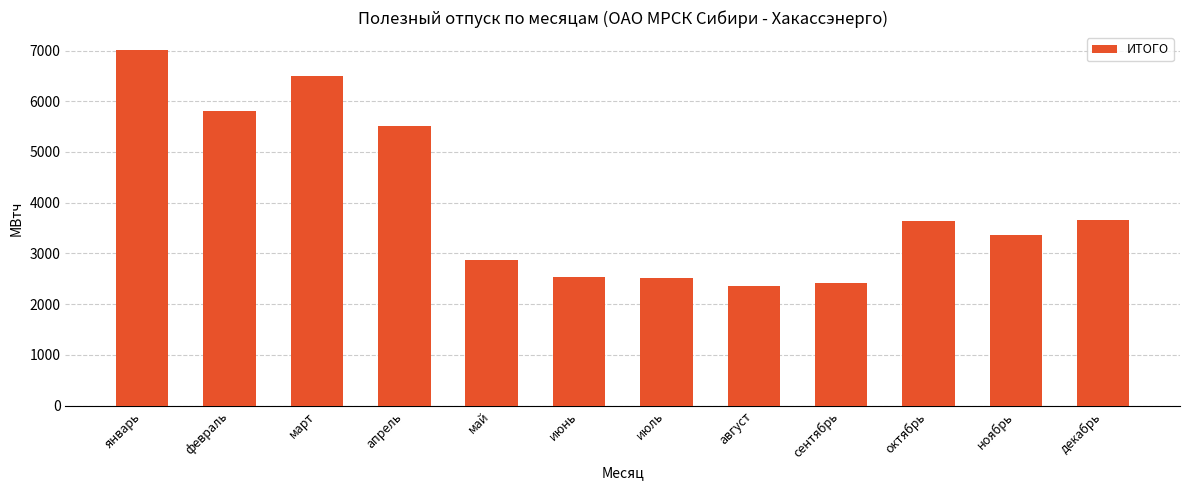

Where is the data nearest to the value 4688?

апрель